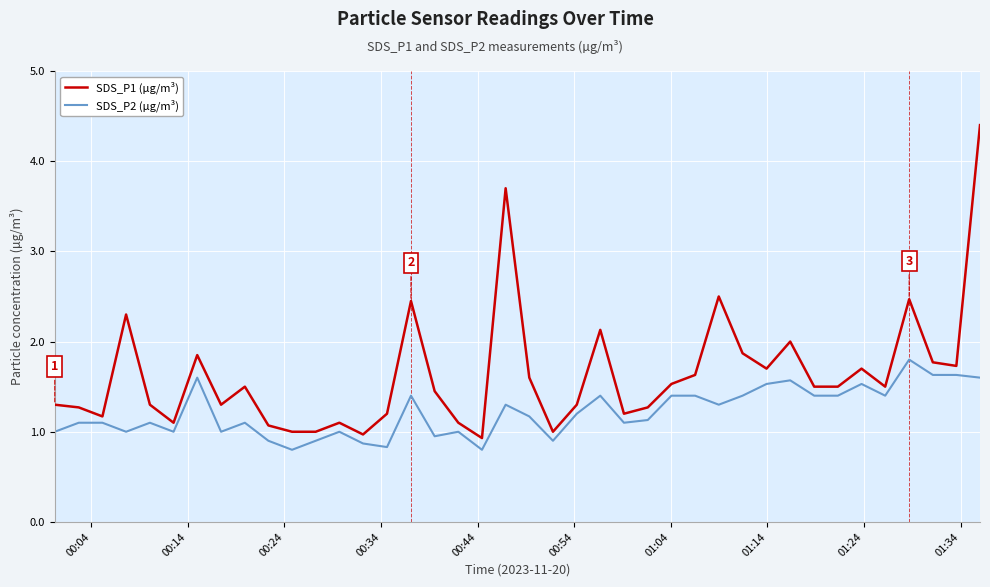

Which series has the largest total across all categories?

SDS_P1 (µg/m³)